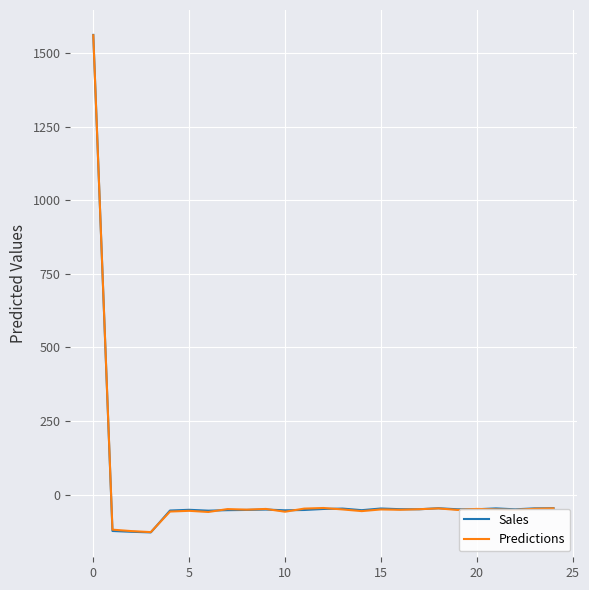

How many positive values does the Sales series have?

1